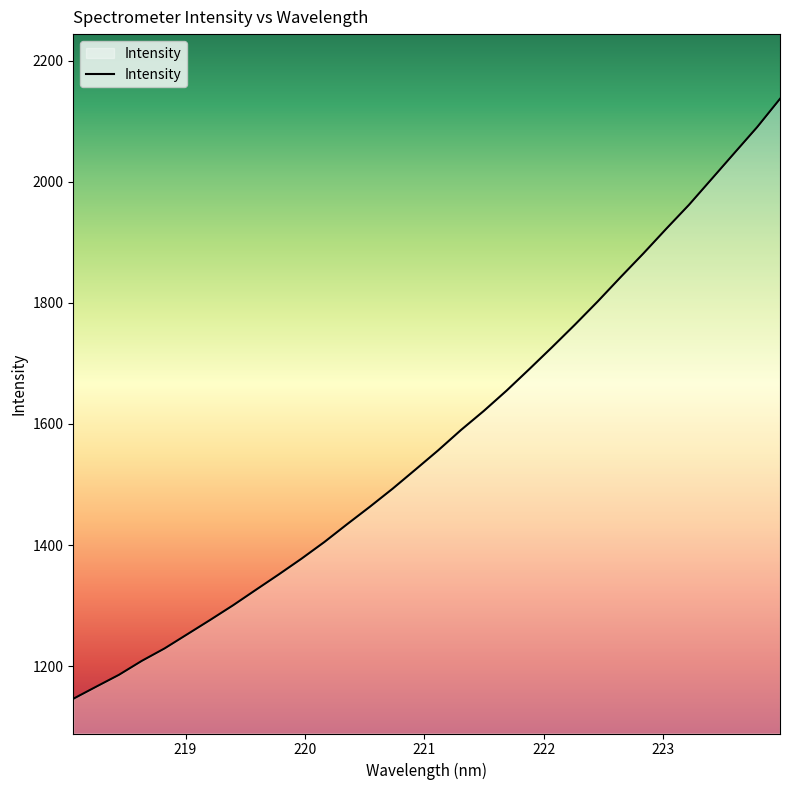

What is the smallest value displayed?

1146.2